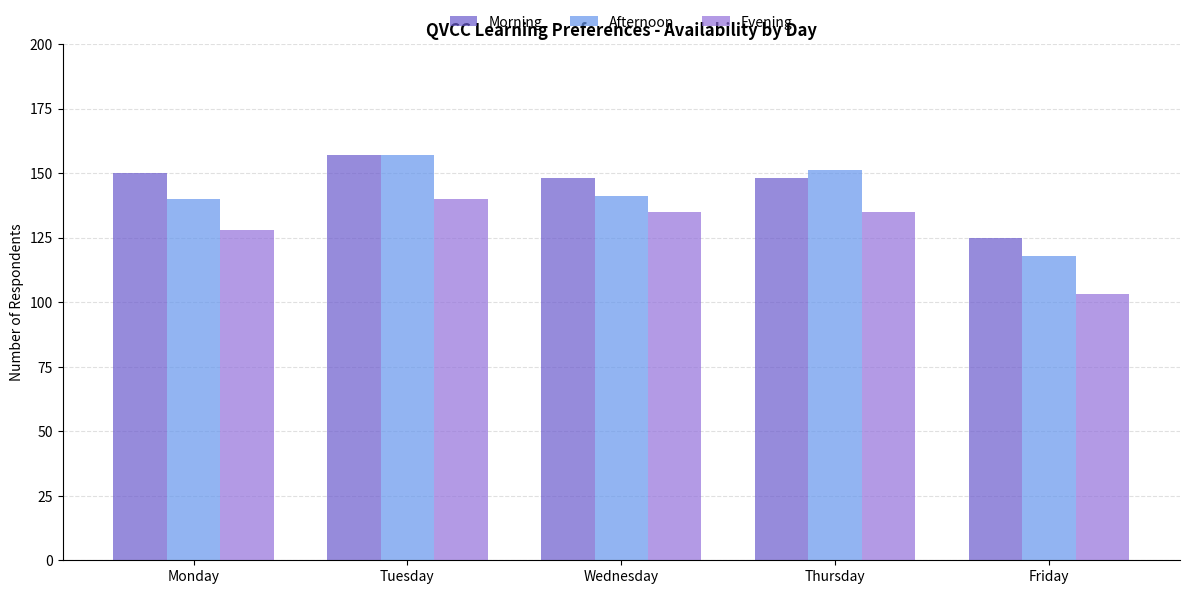

Is it true that Afternoon equals 87 at Tuesday?

False